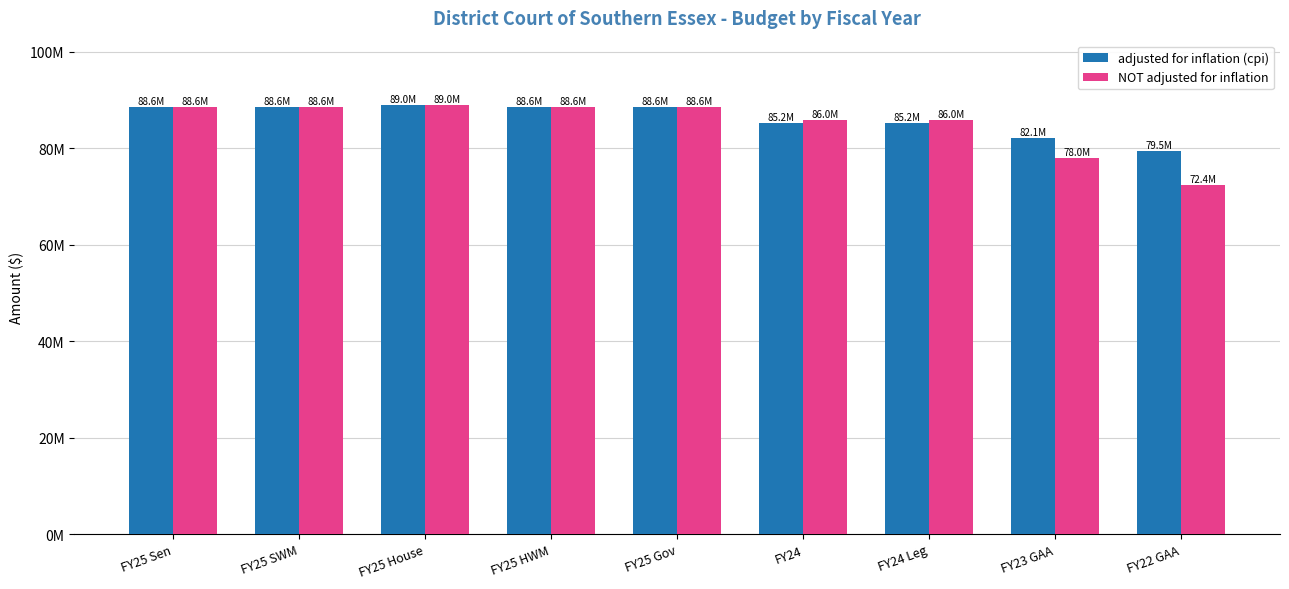

What is the difference between the second highest and second lowest values in the NOT adjusted for inflation series?

10665261